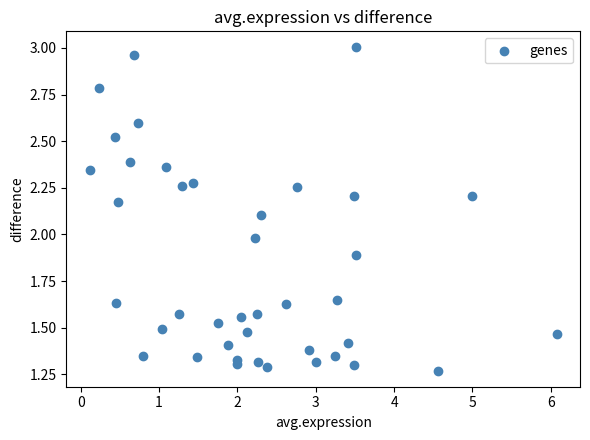

What is the range of X values (max minus min)?

6.0